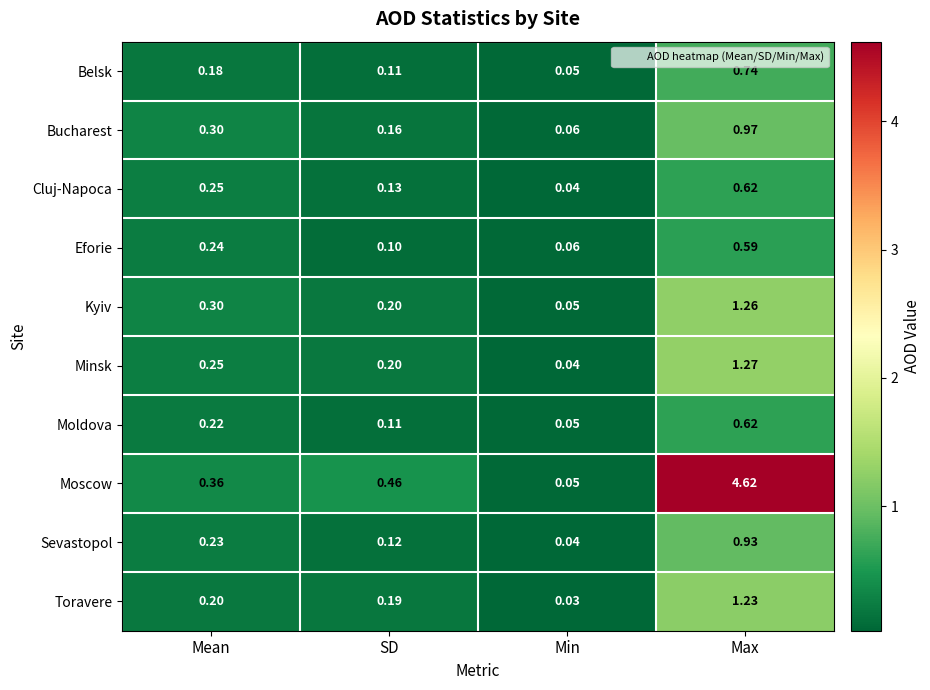

Which series has the widest spread of values?

Moscow